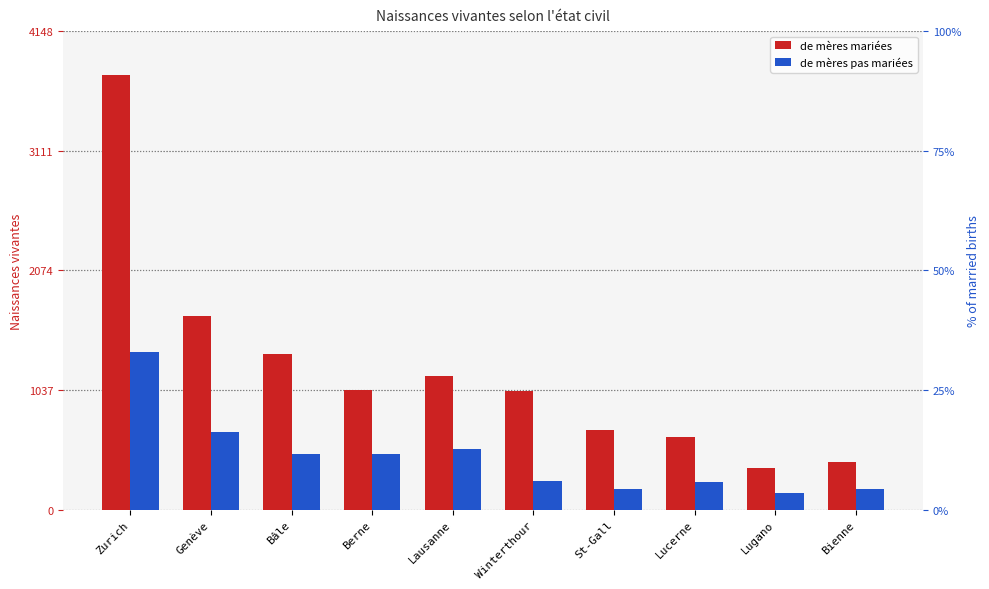

List the series in order of their peak value, lowest first.

de mères pas mariées, de mères mariées